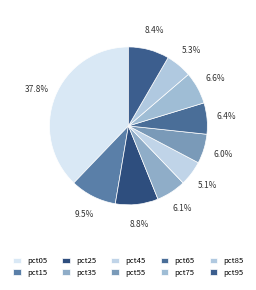

How many segments does this pie chart have?

10